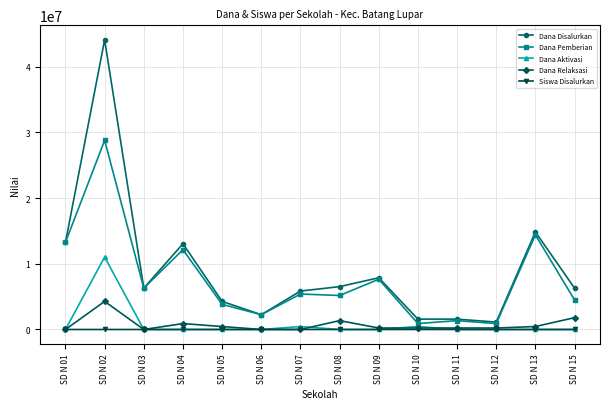

The value of Dana Relaksasi at SD N 12 is 225000. True or false?

True